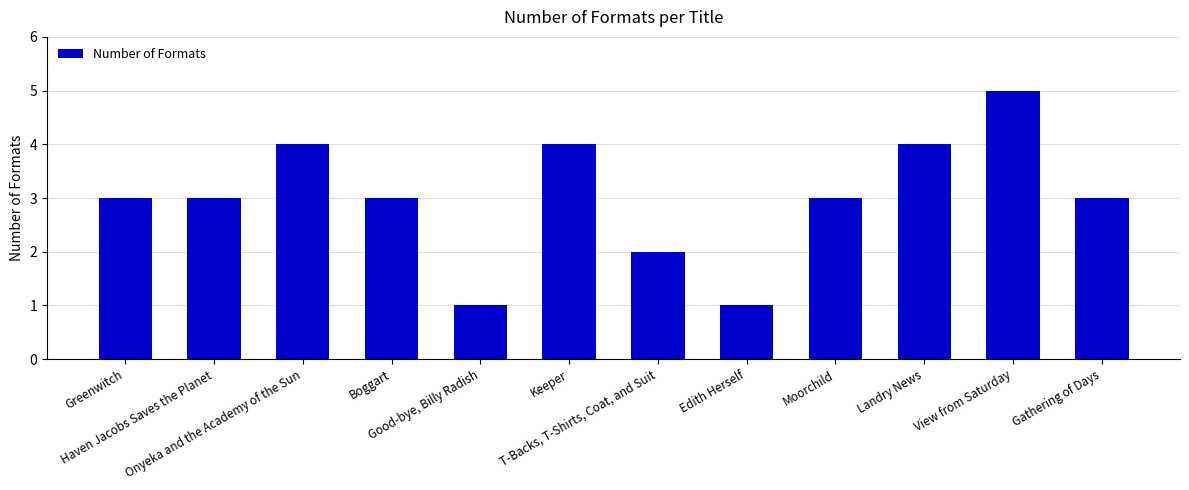

Reading right to left, list all the values displayed in this chart.

3	5	4	3	1	2	4	1	3	4	3	3